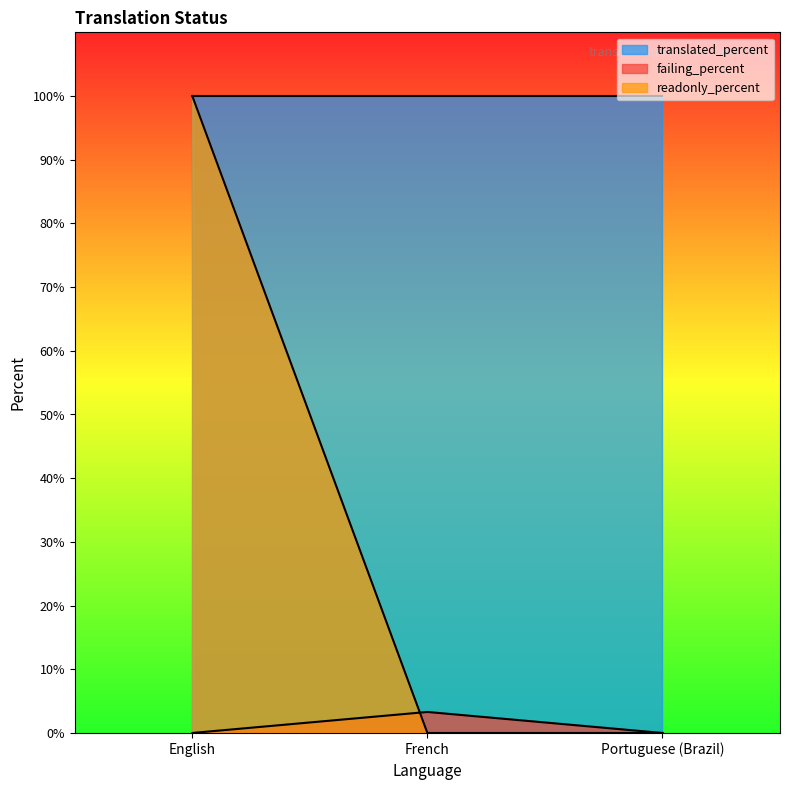

The value of failing_percent at Portuguese (Brazil) is 0.0. True or false?

True